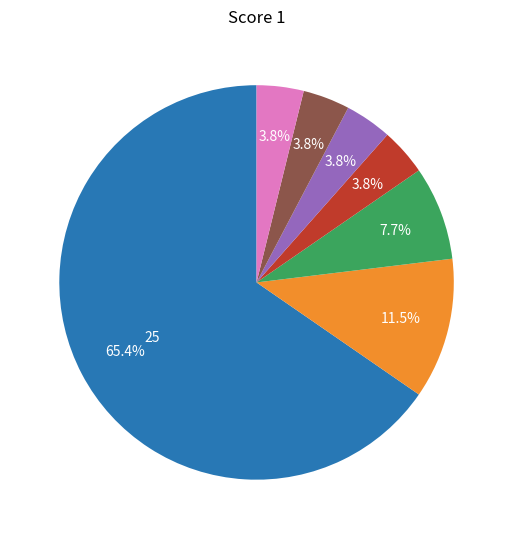

To the nearest percent, what is the average slice percentage?

14%